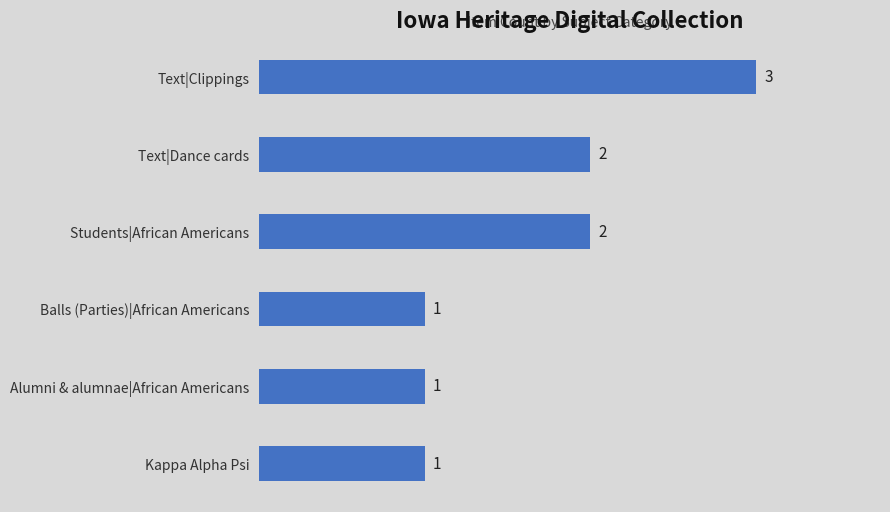

How many values are between 1 and 2?

5